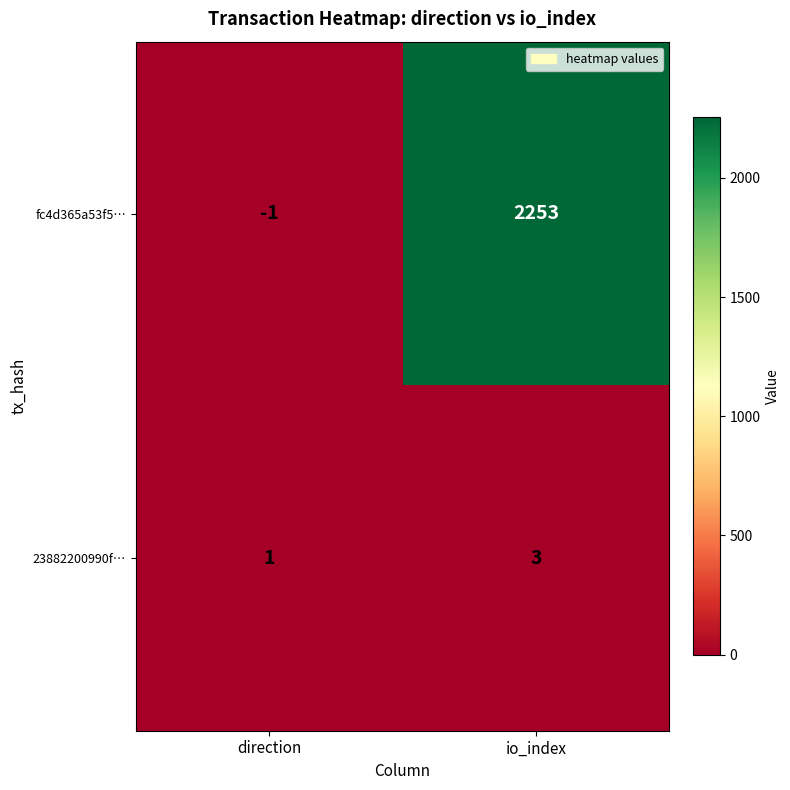

Between direction and io_index, which series saw the biggest shift?

fc4d365a53f5…